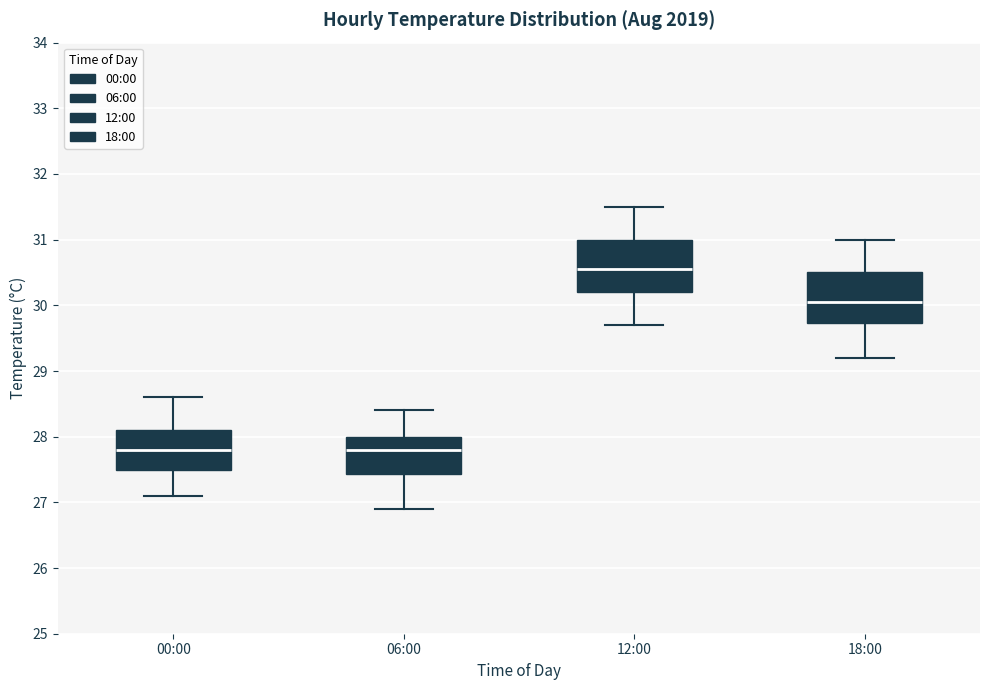

Where does the lower whisker of the box for 06:00 end on the y-axis? The values are not printed on the chart, so give them approximately, as read against the axis.

26.9